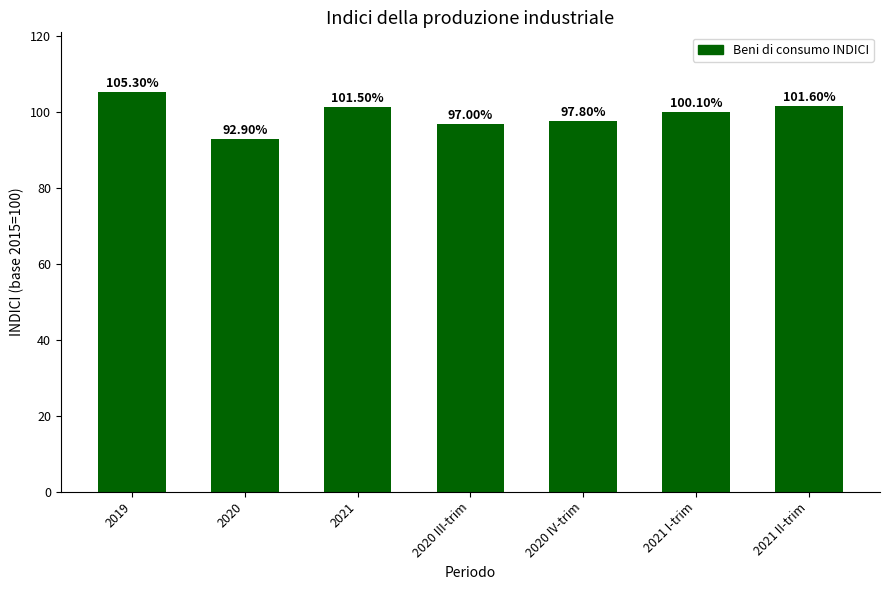

What is the change in value from 2020 IV-trim to 2021 II-trim?

+3.8